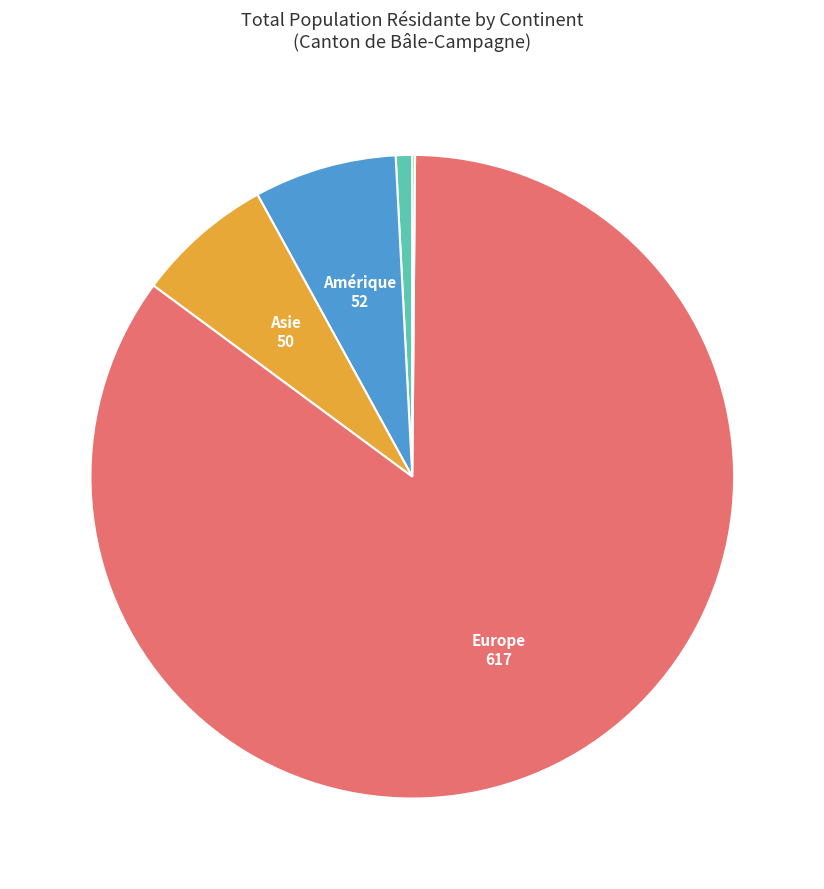

Is there a majority slice in this chart?

Yes